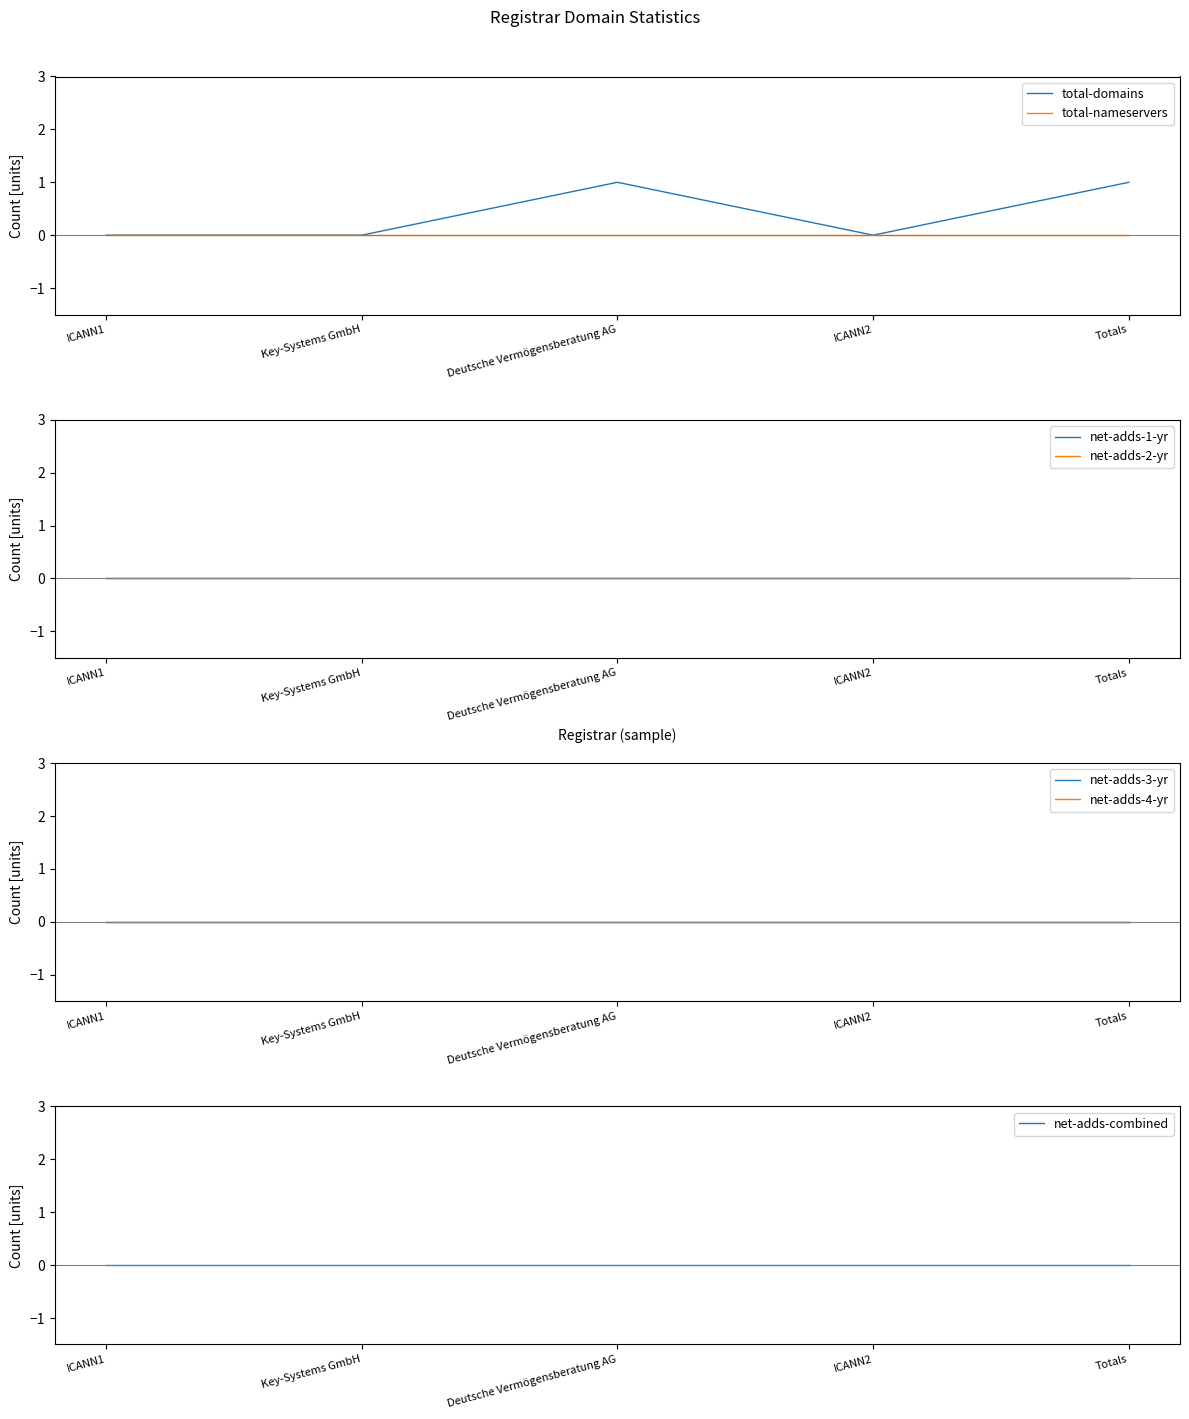

At how many categories does at least one series exceed 0?

2